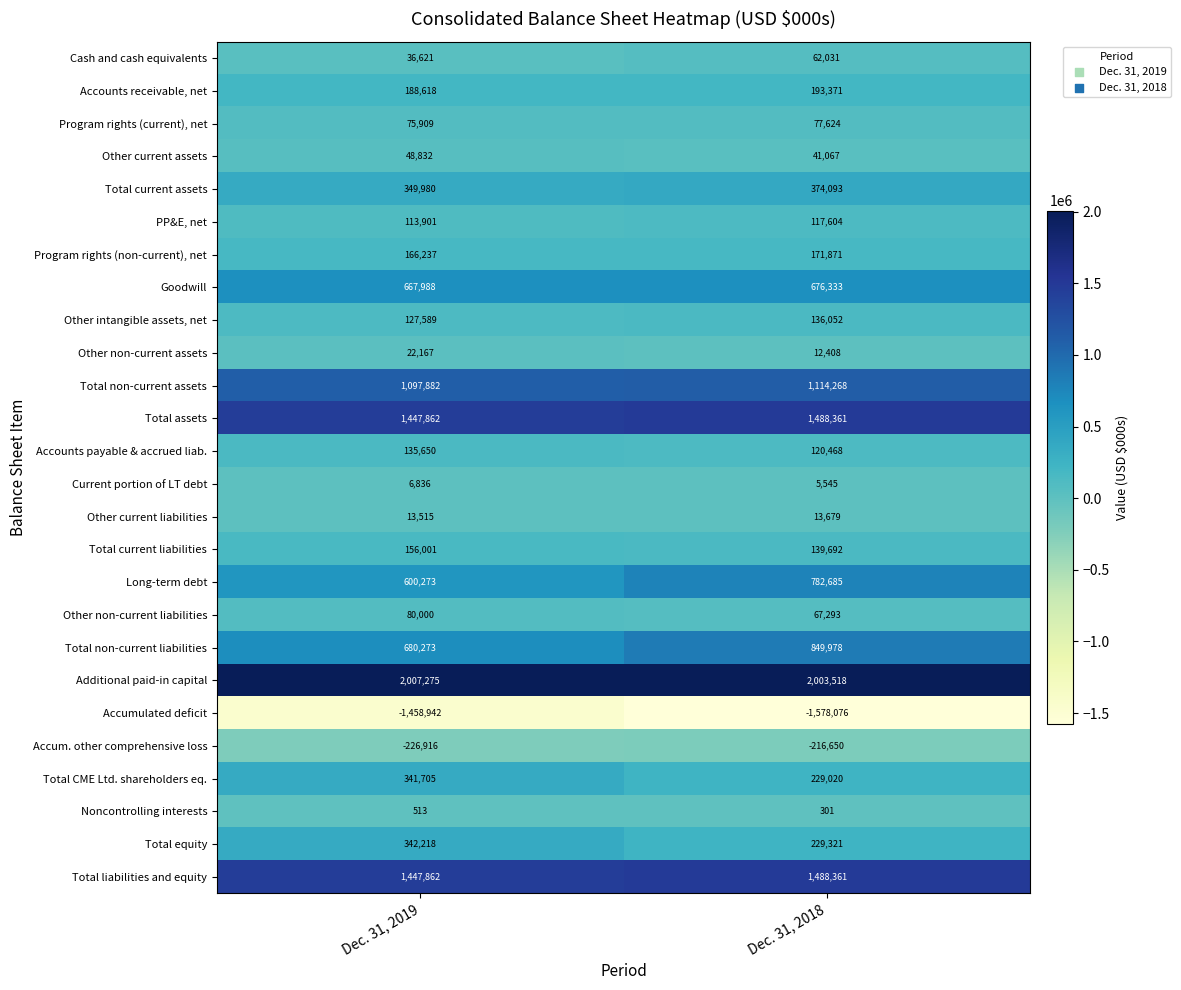

How many data points does each series have?

2